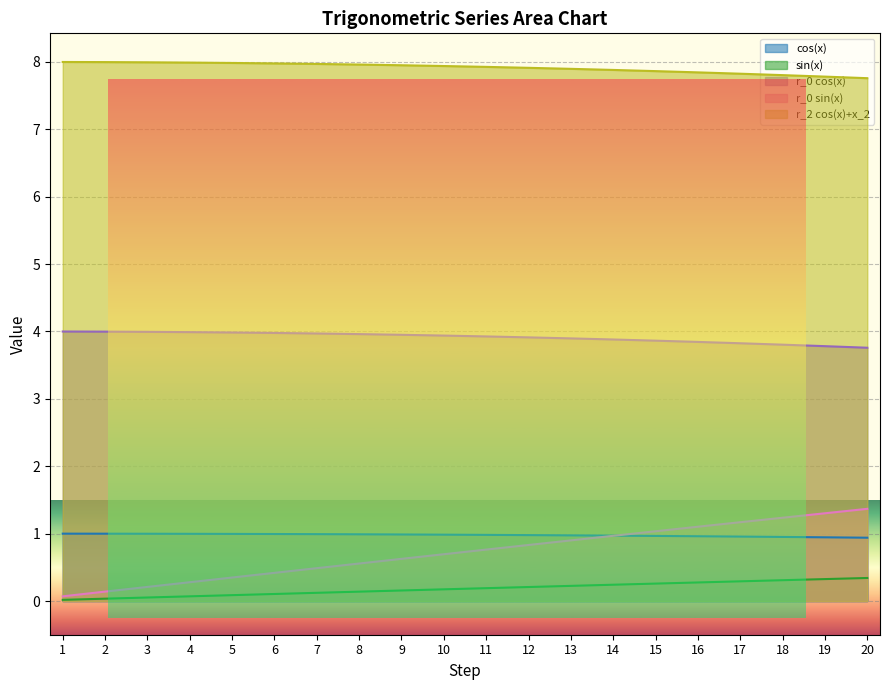

What is the total value across all series at 7?

13.5